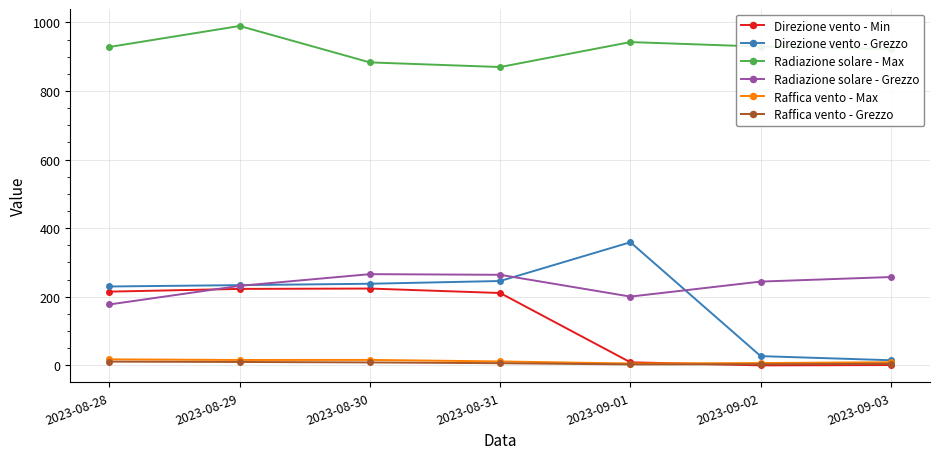

What is the label of the 7th point from the right?

2023-08-28